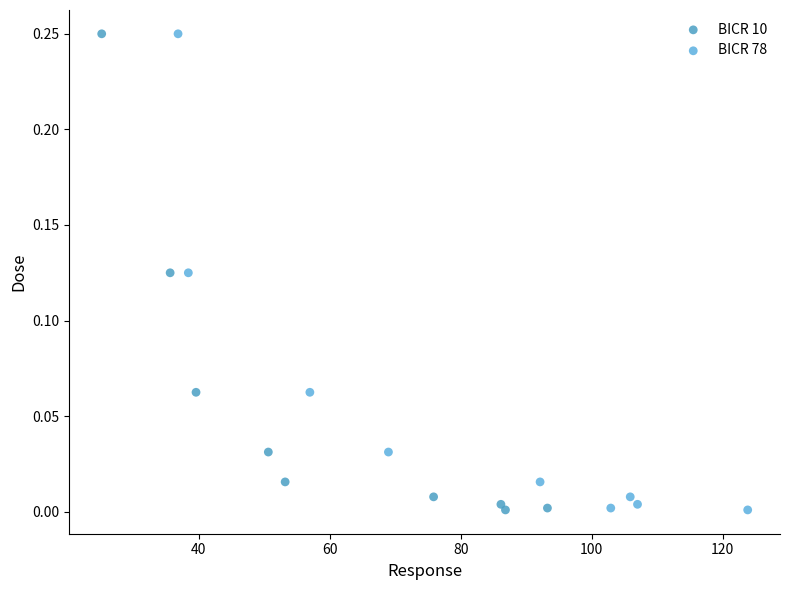

What are all the series names shown in the legend?

BICR 10, BICR 78